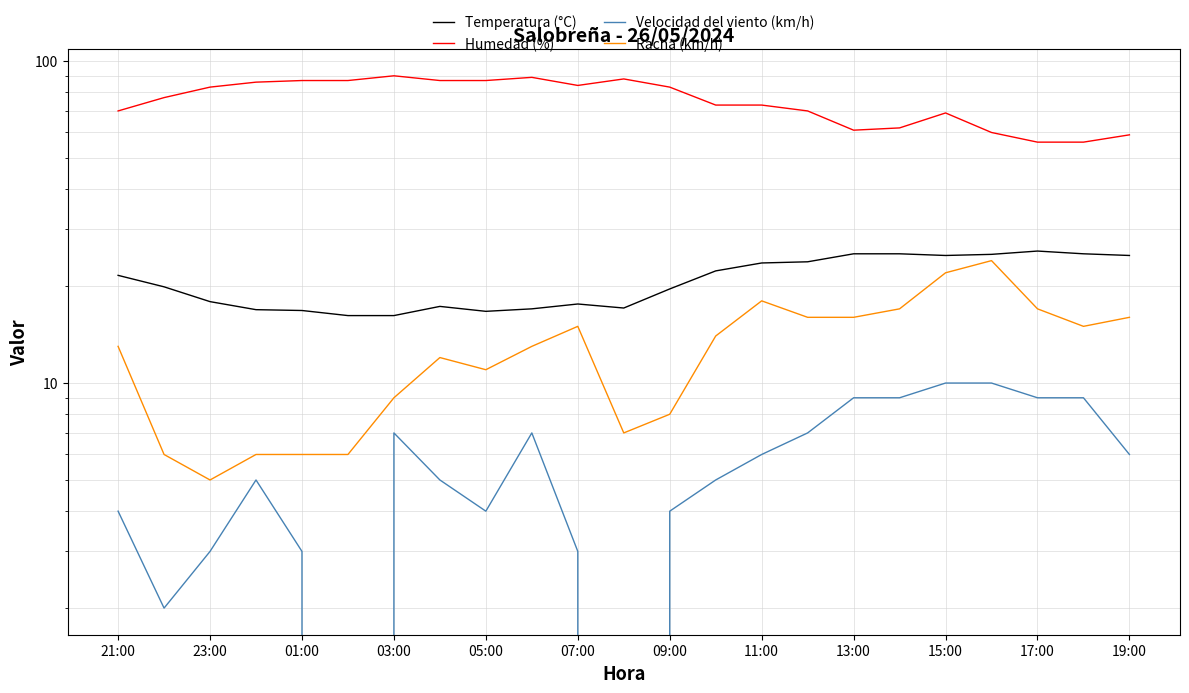

How many categories are shown in the chart?

23